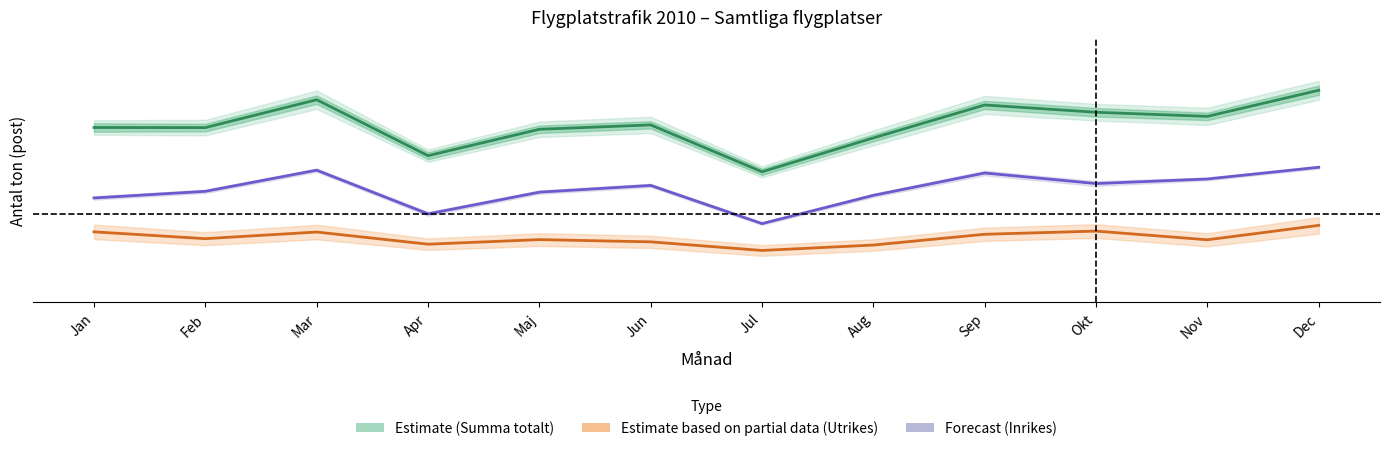

Between Apr and Dec, which series saw the biggest shift?

Summa totalt